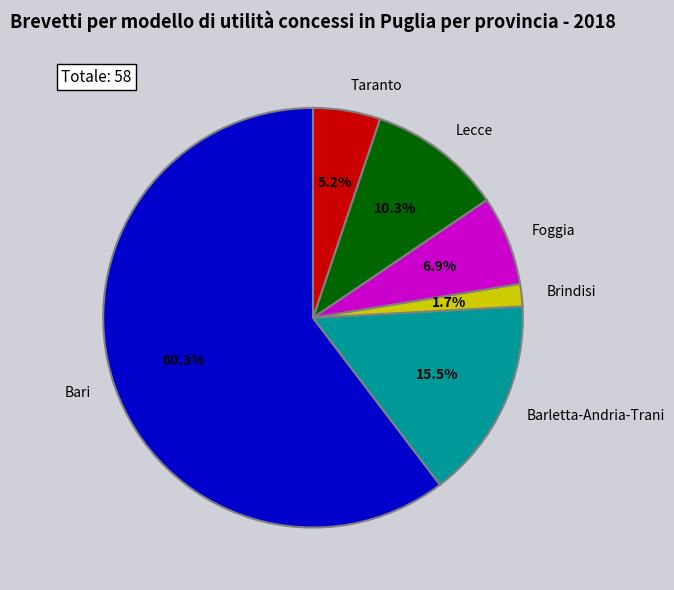

Which category accounts for the majority?

Bari